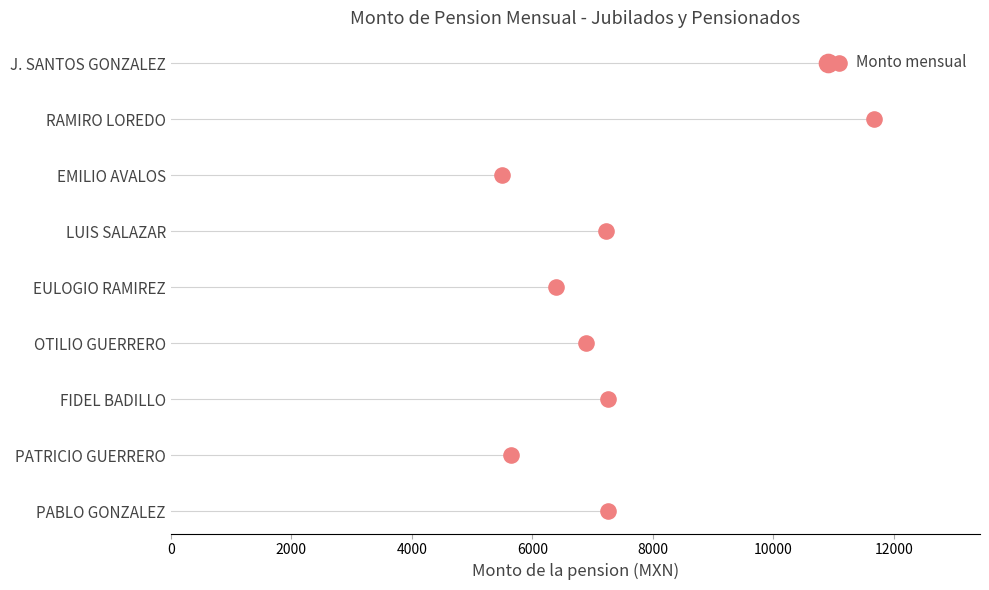

Which has a higher value, 10000 or 8000?

10000